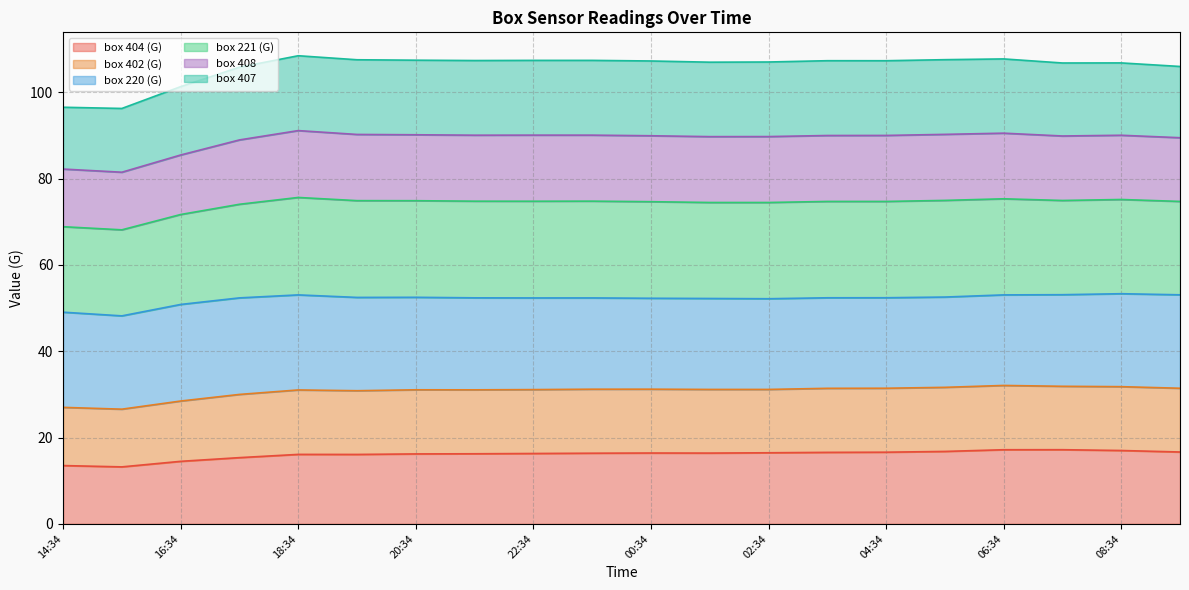

How many lines are shown in the chart?

6